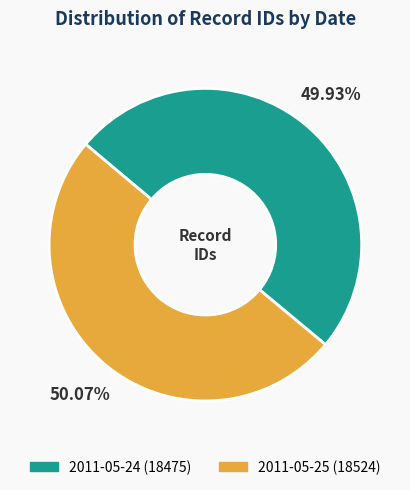

What is the ratio of the value at 2011-05-24 (18475) to the value at 2011-05-25 (18524)?

1.0